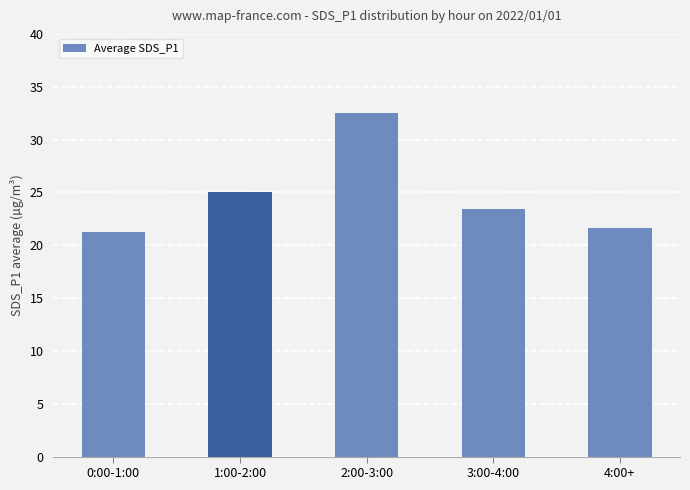

What is the sum of the values at 1:00-2:00 and 3:00-4:00?

48.5